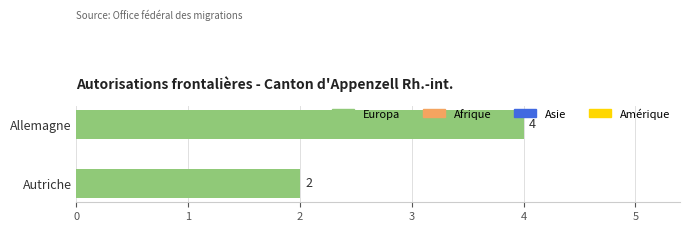

What is the value of the 2nd bar from the top?

2